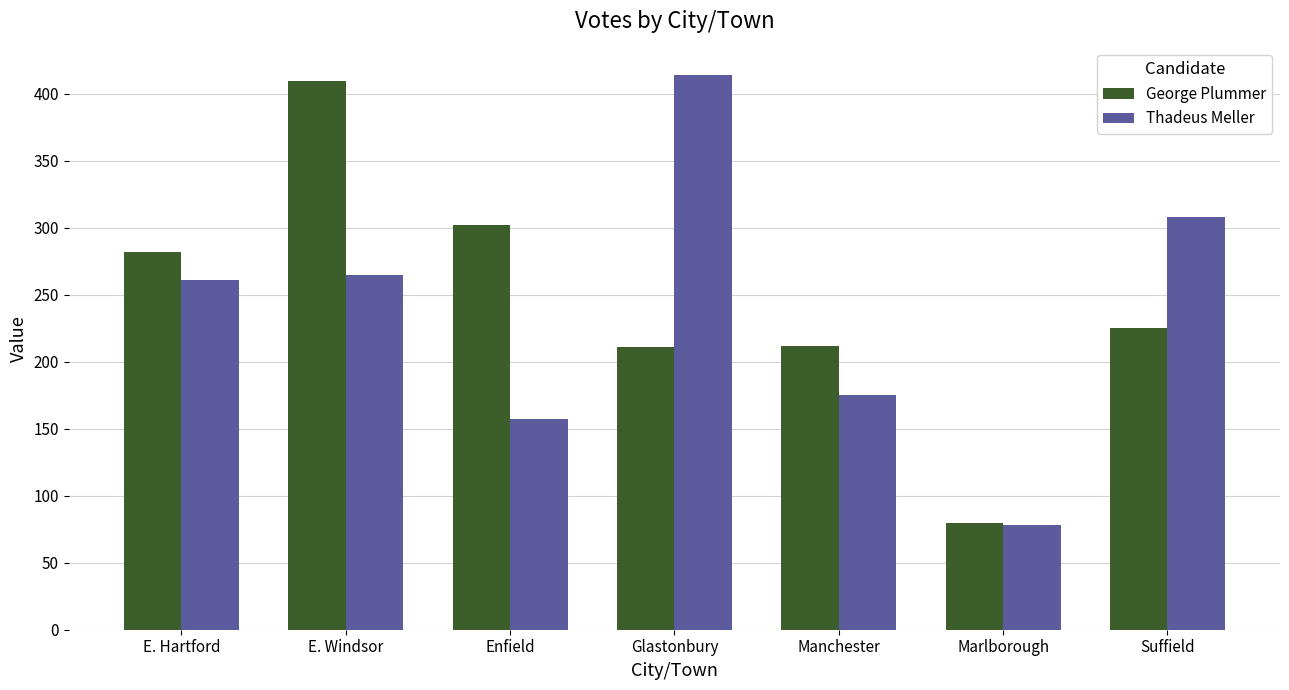

What is the difference between the maximum and minimum values in the Thadeus Meller series?

336